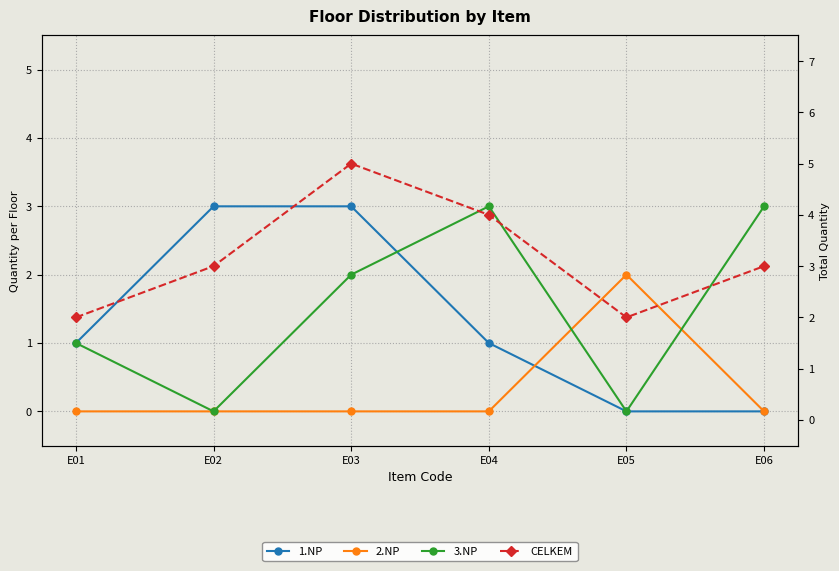

The value of CELKEM at E01 is 3. True or false?

False